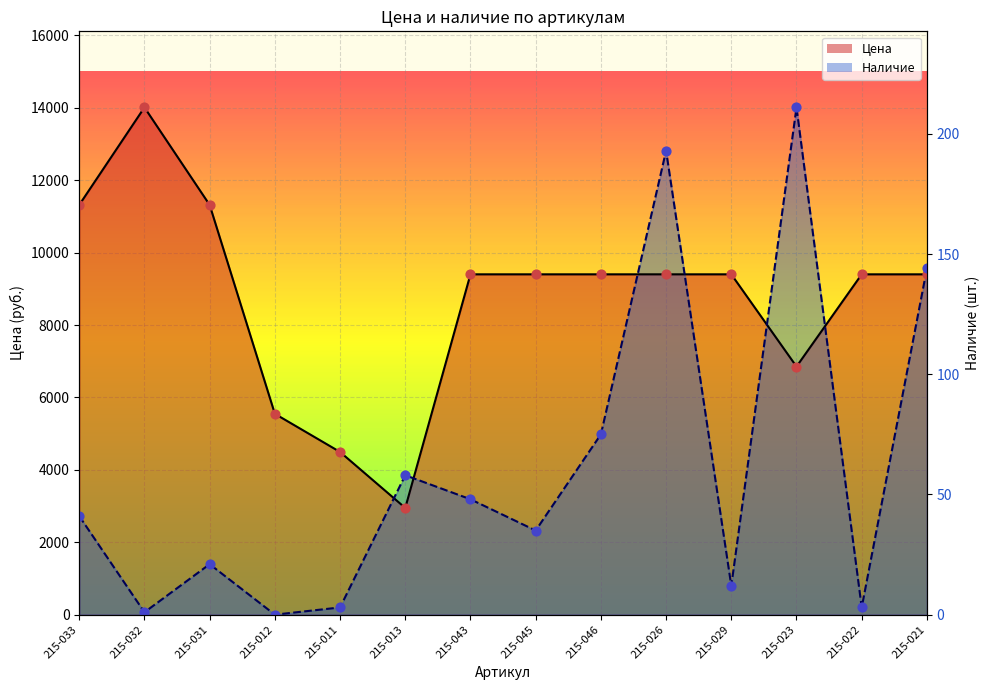

Which series has the largest total across all categories?

Цена